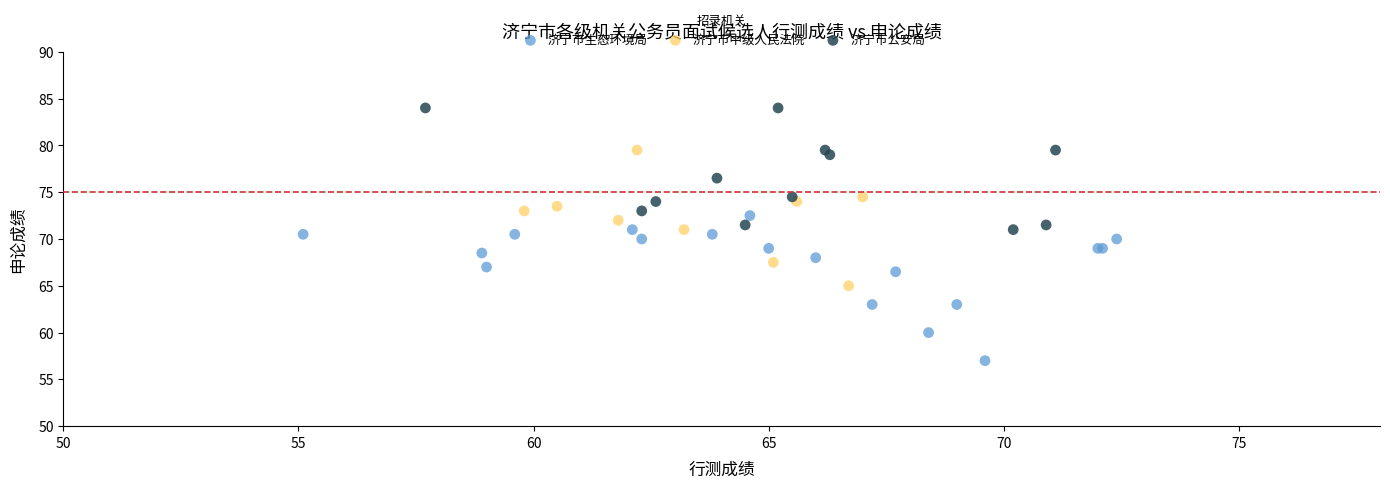

Which series reaches the maximum Y coordinate?

济宁市公安局